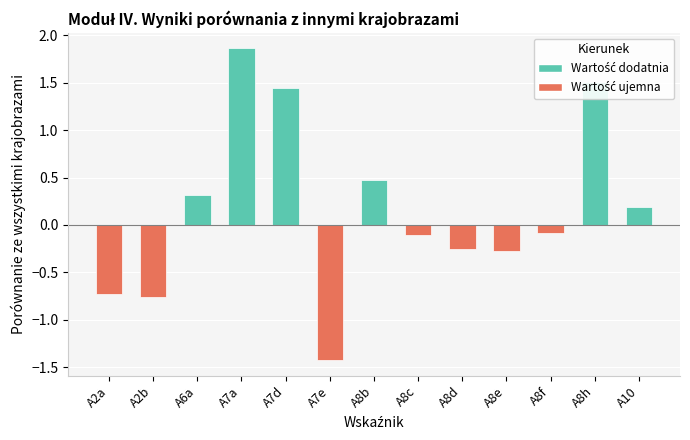

What is the smallest value displayed?

-1.4